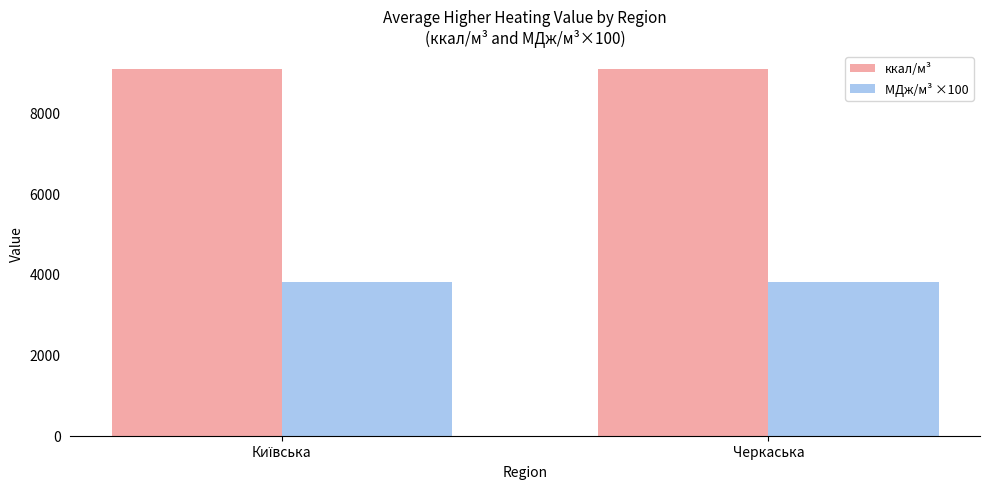

How many bars are there in total?

4